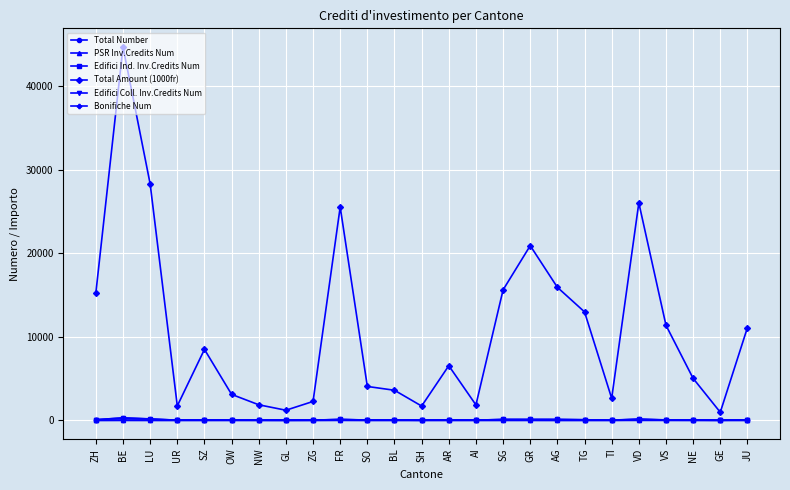

Which category has the highest value across all series?

BE